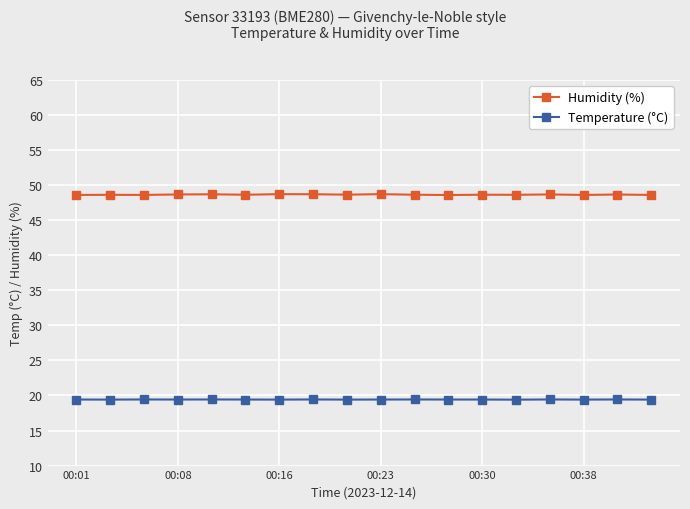

What is the value of the Temperature (°C) point at the 6th from the left?

19.4